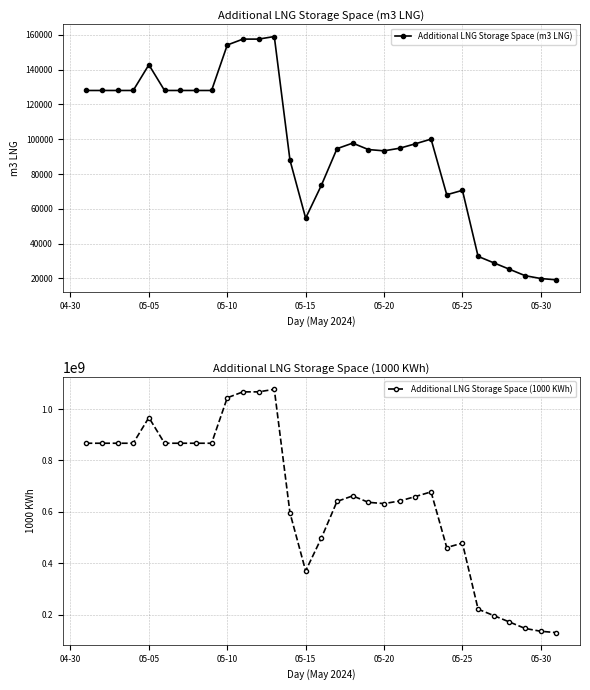

What is the average value of the Additional LNG Storage Space (1000 KWh) series?

648518288